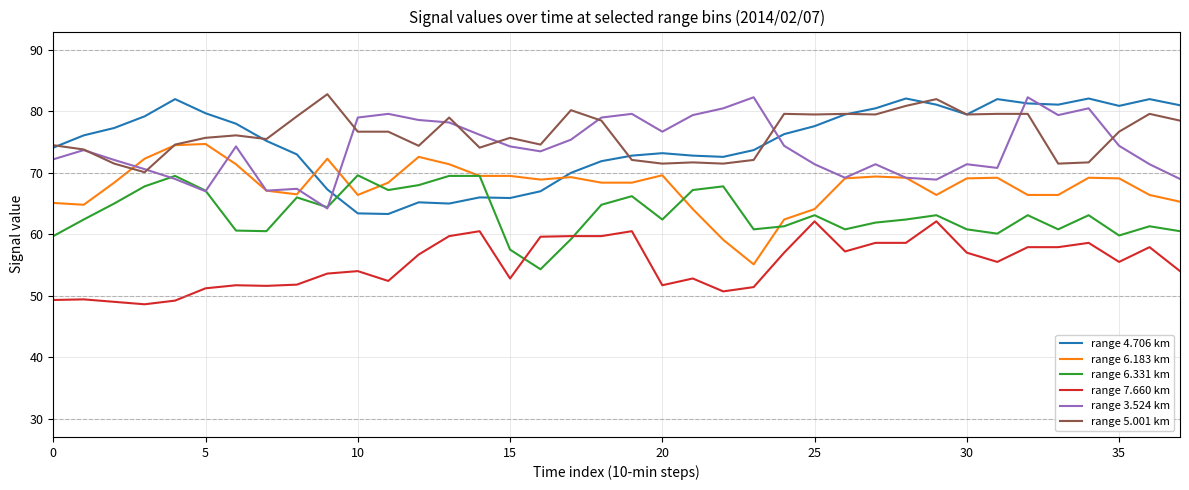

What is the minimum value for range 6.331 km?

54.3